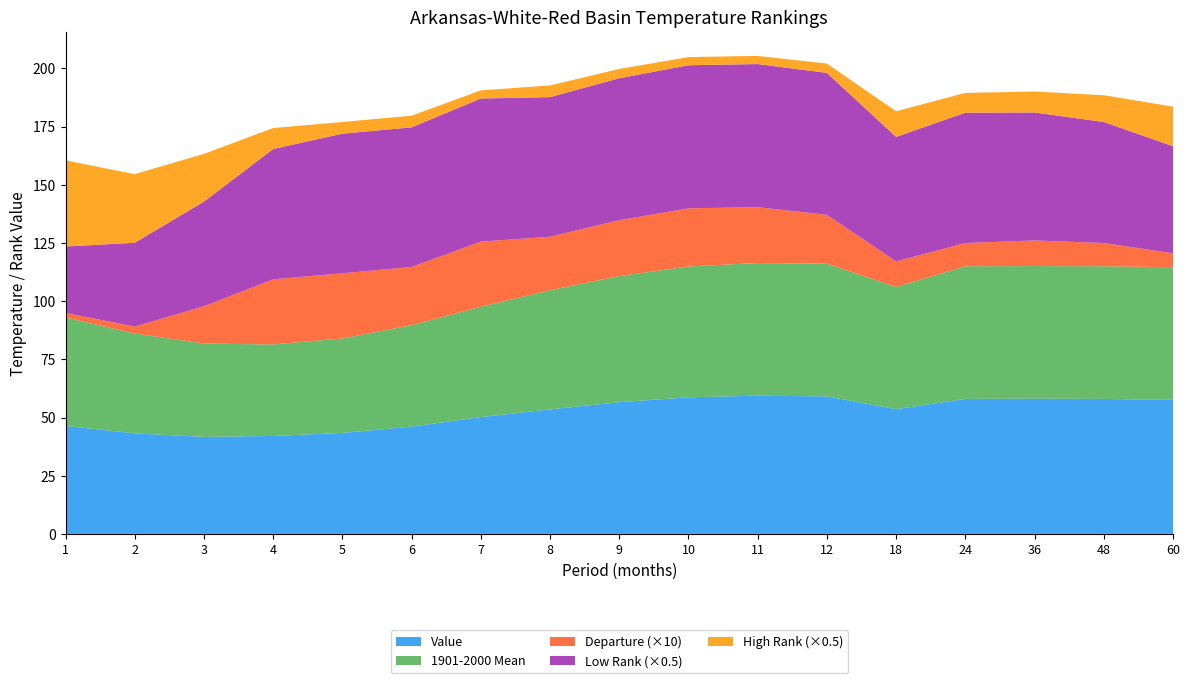

Reading right to left, extract all data points from this chart.

Value: 60=57.6	48=58.0	36=58.1	24=58.0	18=53.6	12=59.1	11=59.4	10=58.7	9=56.6	8=53.5	7=50.2	6=46.1	5=43.4	4=42.1	3=41.7	2=43.2	1=46.4
1901-2000 Mean: 60=57.0	48=57.0	36=57.0	24=57.0	18=52.5	12=57.0	11=57.0	10=56.2	9=54.2	8=51.2	7=47.4	6=43.6	5=40.6	4=39.3	3=40.1	2=42.9	1=46.6
Departure: 60=0.6	48=1.0	36=1.1	24=1.0	18=1.1	12=2.1	11=2.4	10=2.5	9=2.4	8=2.3	7=2.8	6=2.5	5=2.8	4=2.8	3=1.6	2=0.3	1=0.2
Low Rank: 60=92.0	48=104.0	36=110.0	24=112.0	18=107.0	12=122.0	11=123.0	10=123.0	9=122.0	8=120.0	7=123.0	6=120.0	5=120.0	4=112.0	3=90.0	2=72.0	1=57.0
High Rank: 60=34.0	48=23.0	36=18.0	24=17.0	18=22.0	12=8.0	11=7.0	10=7.0	9=8.0	8=10.0	7=7.0	6=10.0	5=10.0	4=18.0	3=41.0	2=59.0	1=74.0